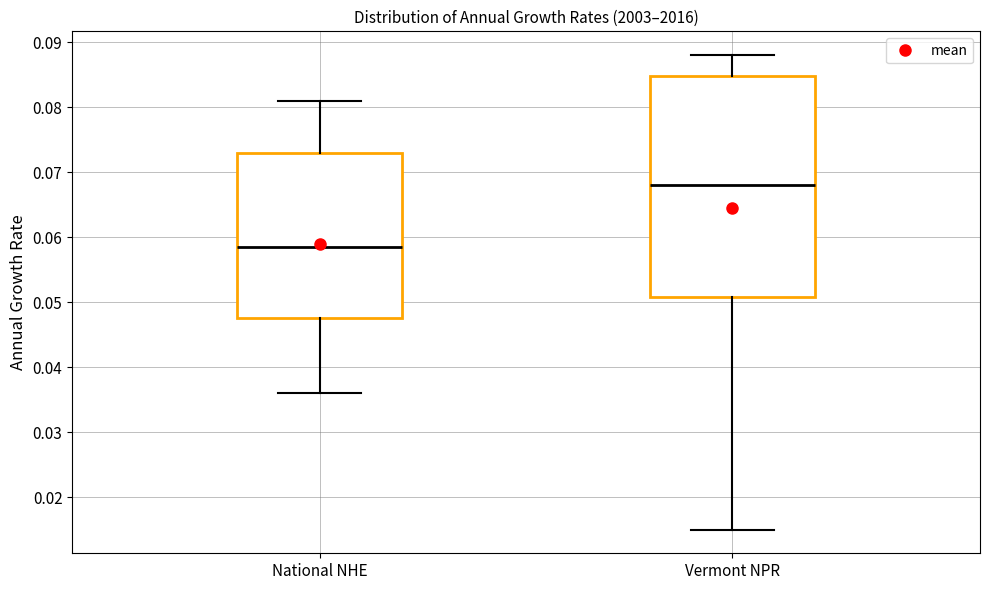

Which box is the tallest, from its lower edge to its upper edge?

Vermont NPR